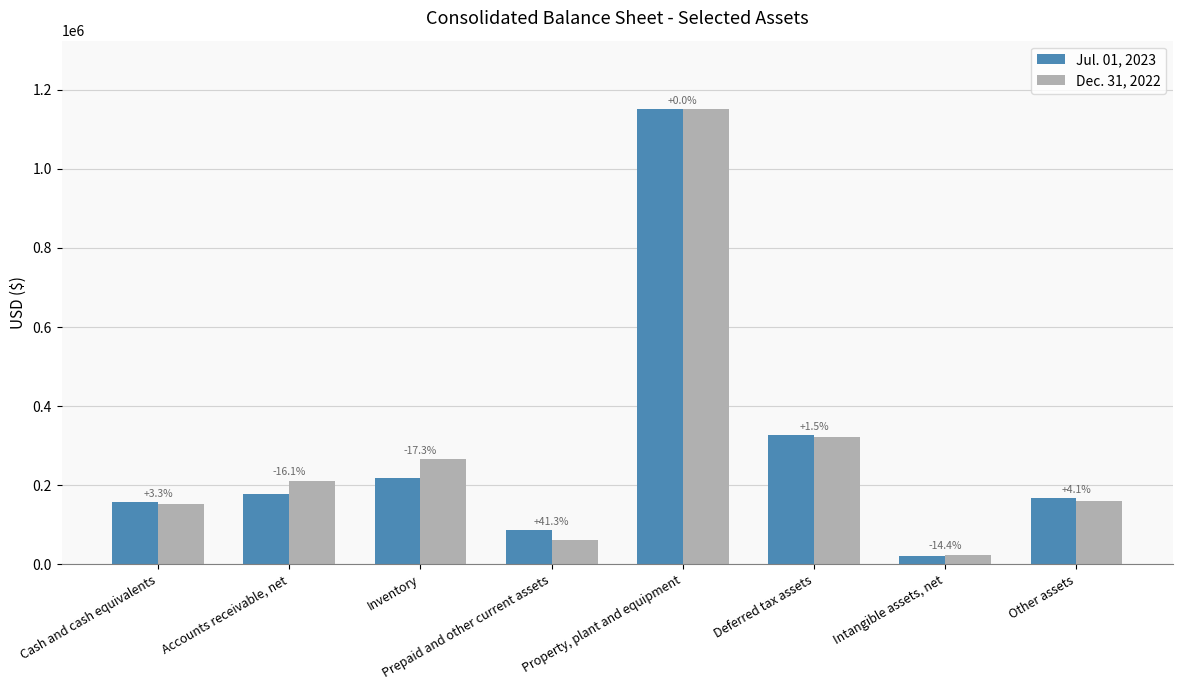

Reading left to right, transcribe all the data shown in this chart.

Jul. 01, 2023: 156860	177465	219313	85976	1151720	327015	20918	166735
Dec. 31, 2022: 151803	211526	265334	60867	1151268	322164	24423	160143